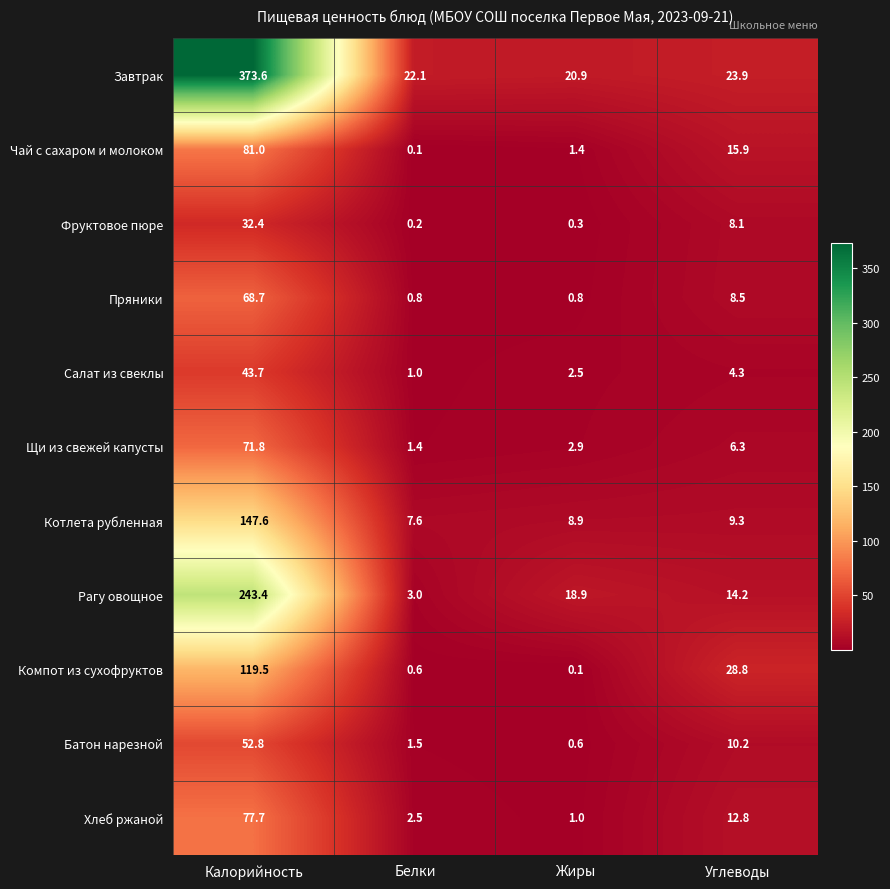

At how many categories does at least one series exceed 273?

1